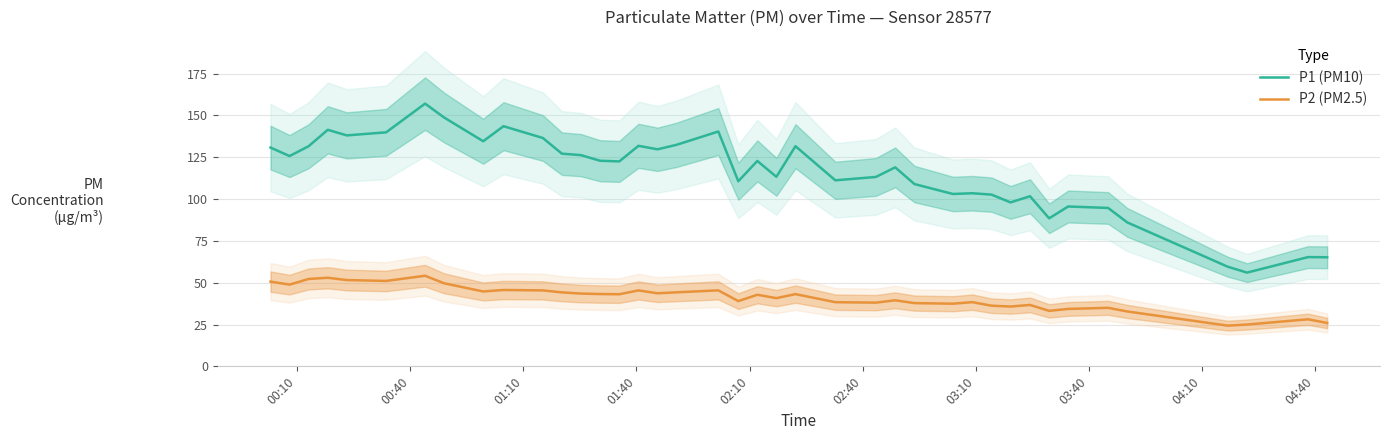

List the series in order of their overall mean, lowest first.

P2 (PM2.5), P1 (PM10)